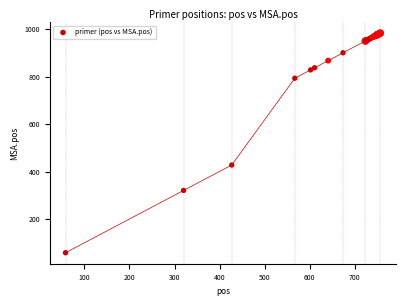

What Y value in the scatter plot is closest to 521?

428